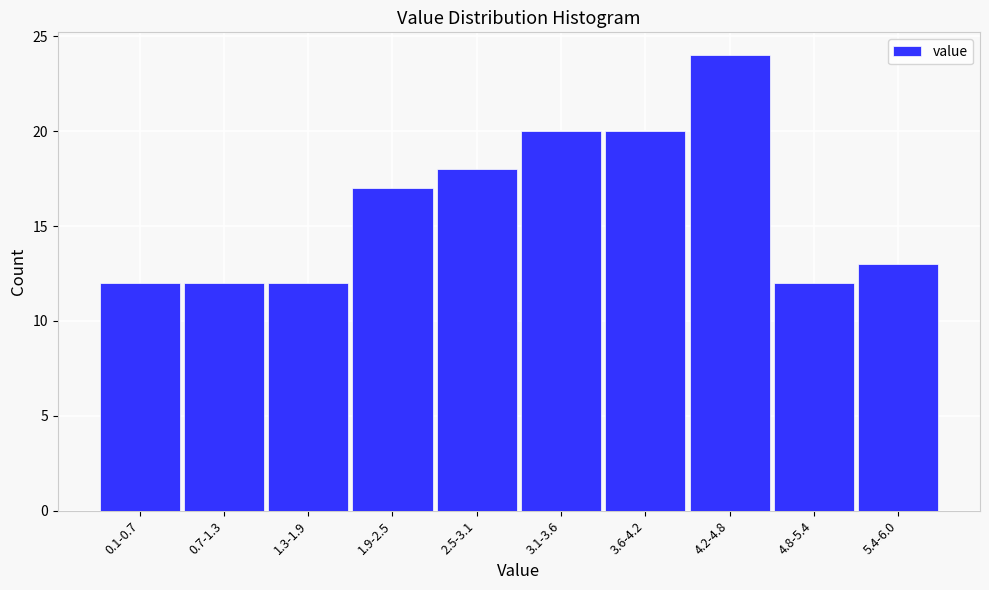

Reading right to left, list all the values displayed in this chart.

5.4-6.0=13	4.8-5.4=12	4.2-4.8=24	3.6-4.2=20	3.1-3.6=20	2.5-3.1=18	1.9-2.5=17	1.3-1.9=12	0.7-1.3=12	0.1-0.7=12